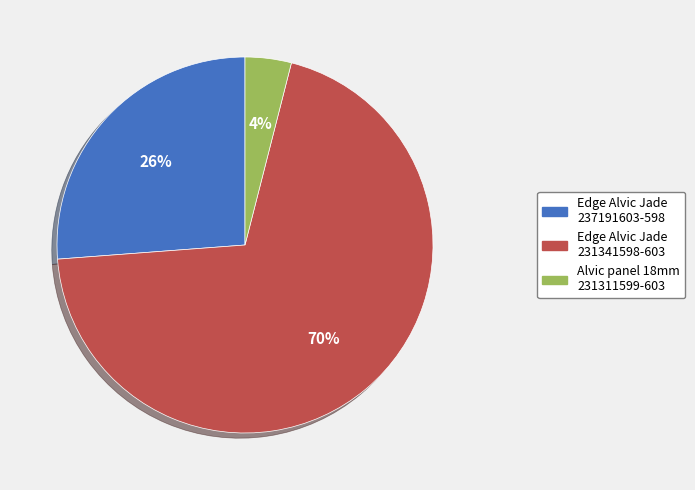

To the nearest percent, what is the average slice percentage?

33%